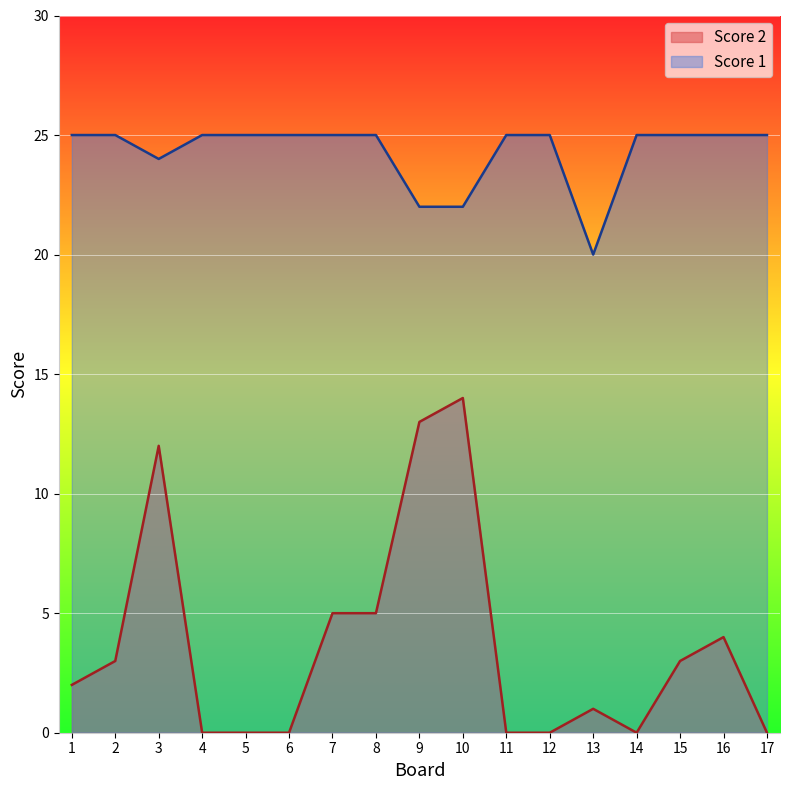

Between 14 and 5, which is larger?

14